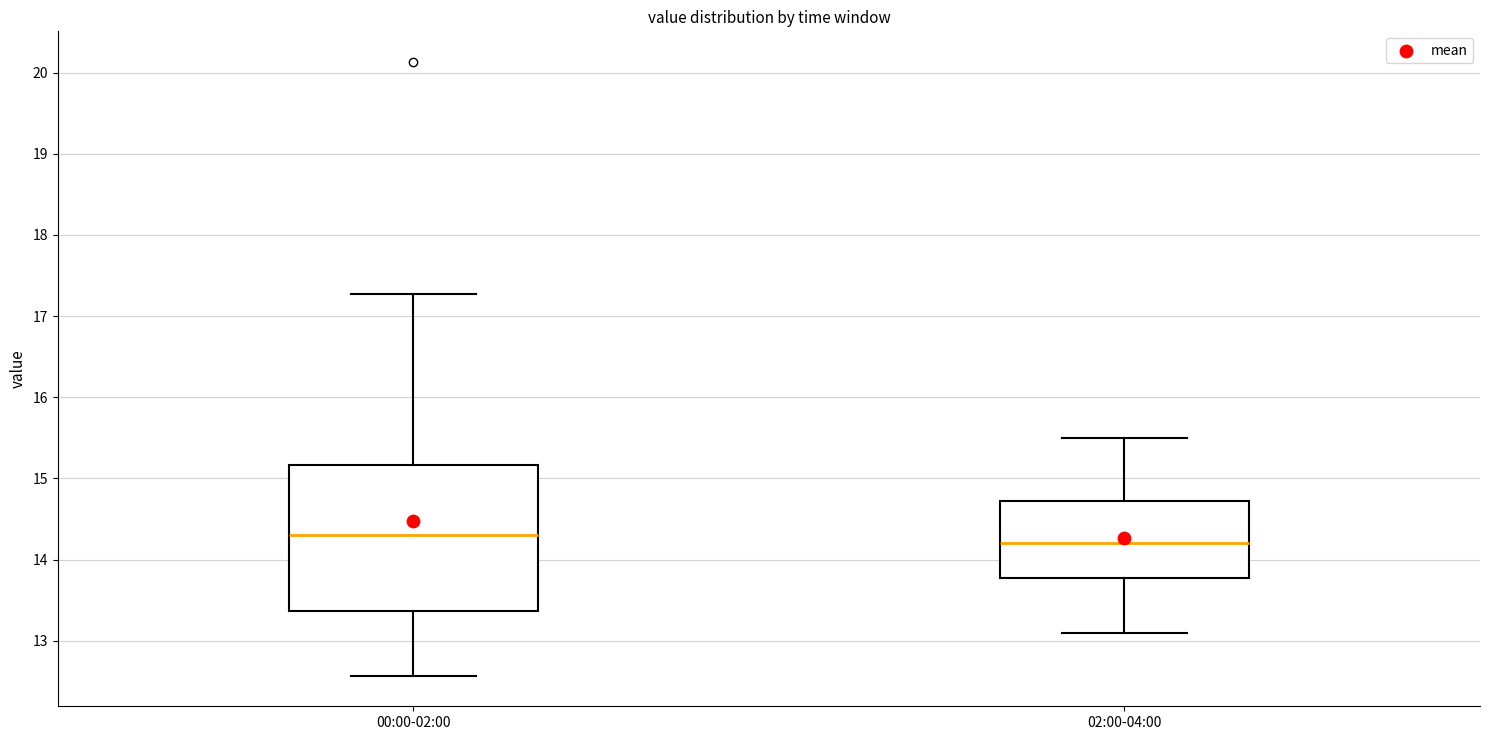

Which box is the tallest, from its lower edge to its upper edge?

00:00-02:00